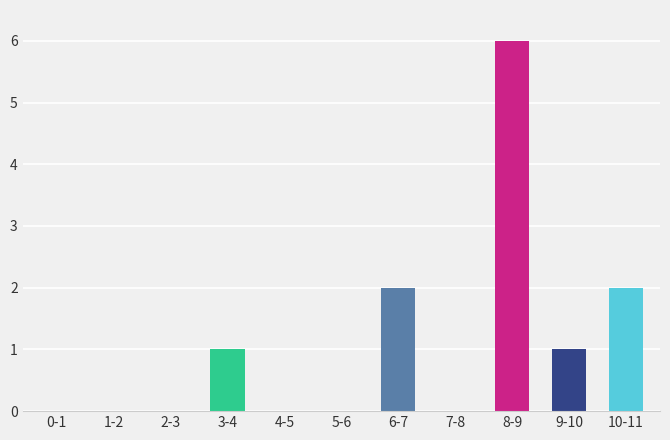

Reading right to left, transcribe all the data shown in this chart.

10-11=2	9-10=1	8-9=6	7-8=0	6-7=2	5-6=0	4-5=0	3-4=1	2-3=0	1-2=0	0-1=0